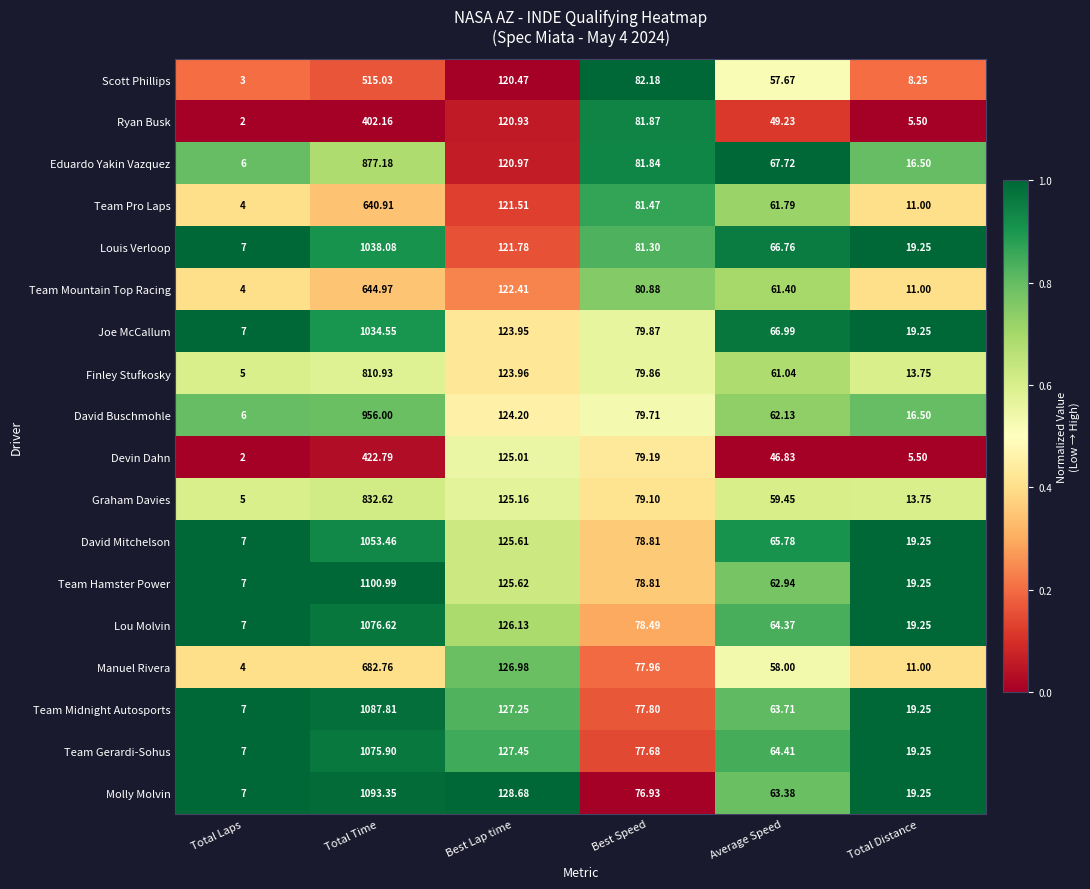

Which series has the largest total across all categories?

Team Hamster Power